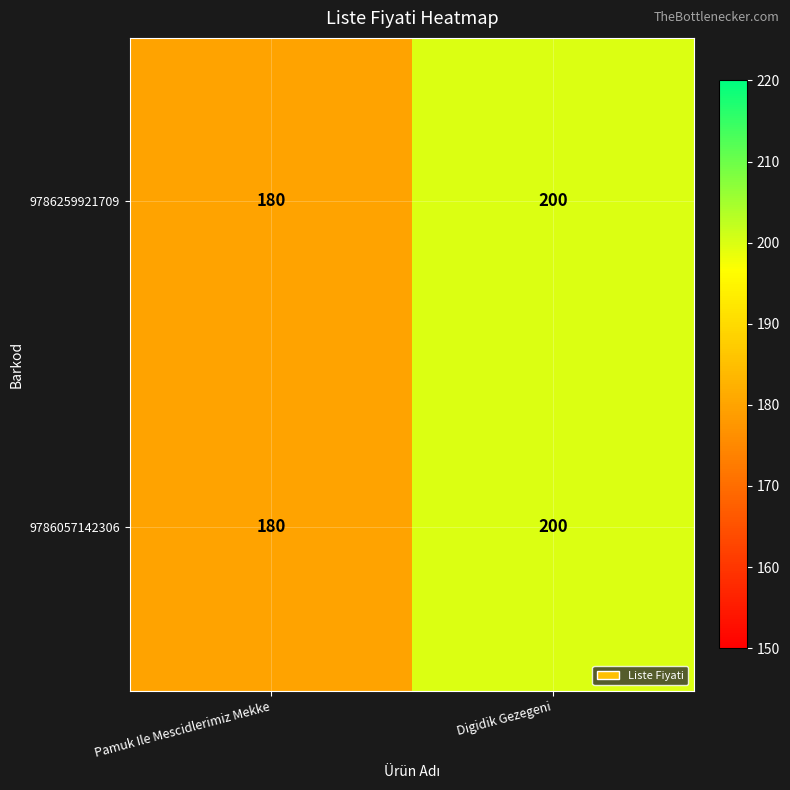

What is the approximate value of 9786259921709 at Digidik Gezegeni, to the nearest 5?

200